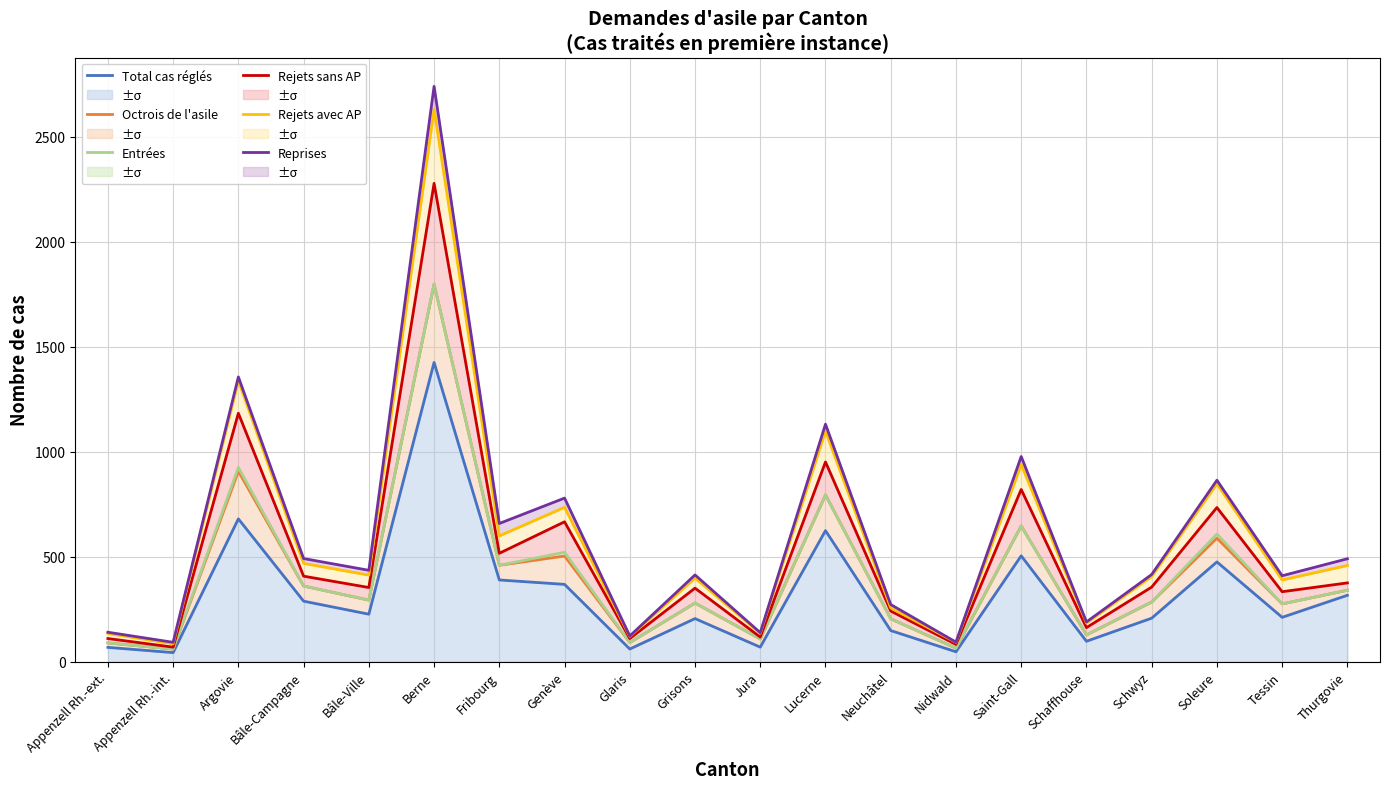

Reading left to right, what are all the values shown in this chart?

Total cas réglés: 68	43	680	288	226	1425	389	368	60	205	69	624	148	47	504	97	207	475	211	316
Octrois de l'asile: 89	60	907	360	293	1798	459	503	91	279	108	794	204	64	646	127	284	588	275	340
Entrées: 89	60	925	360	293	1799	459	521	91	279	108	794	204	64	646	127	284	608	275	340
Rejets sans AP: 110	69	1183	407	353	2278	516	666	110	350	117	951	241	82	820	162	355	734	333	375
Rejets avec AP: 134	85	1338	468	412	2630	599	735	120	398	135	1098	256	92	939	184	406	847	389	458
Reprises: 140	92	1356	491	435	2740	658	779	122	413	138	1131	272	93	977	189	415	864	409	490